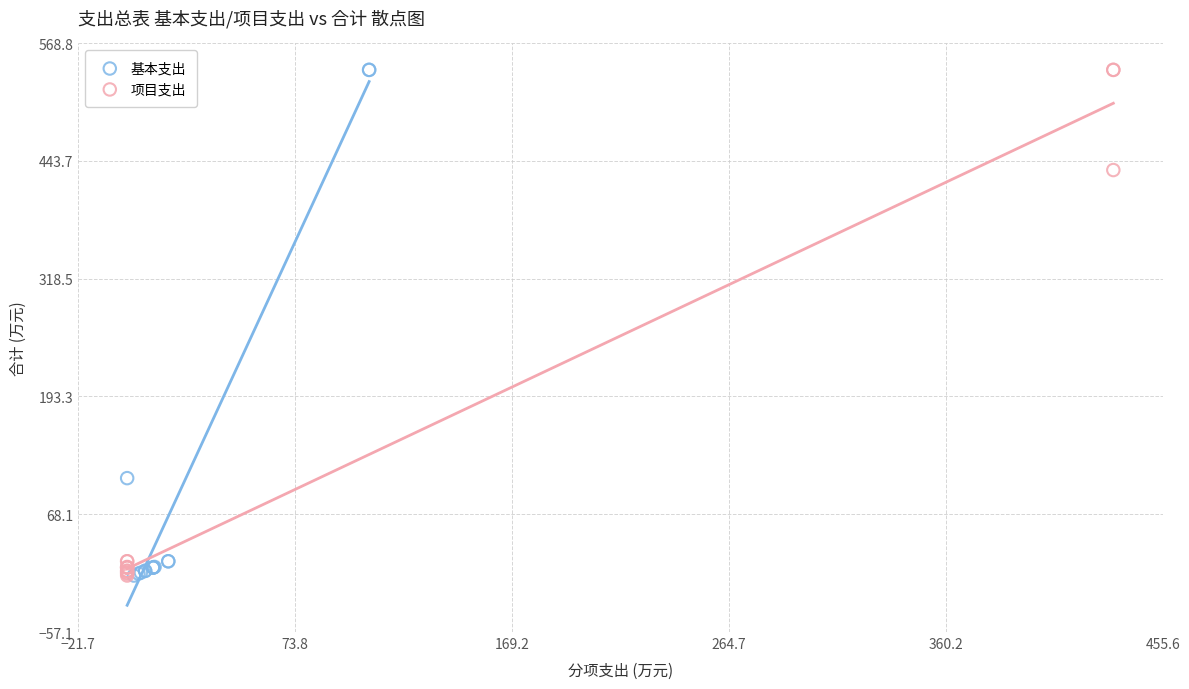

What are all the series names shown in the legend?

基本支出, 项目支出